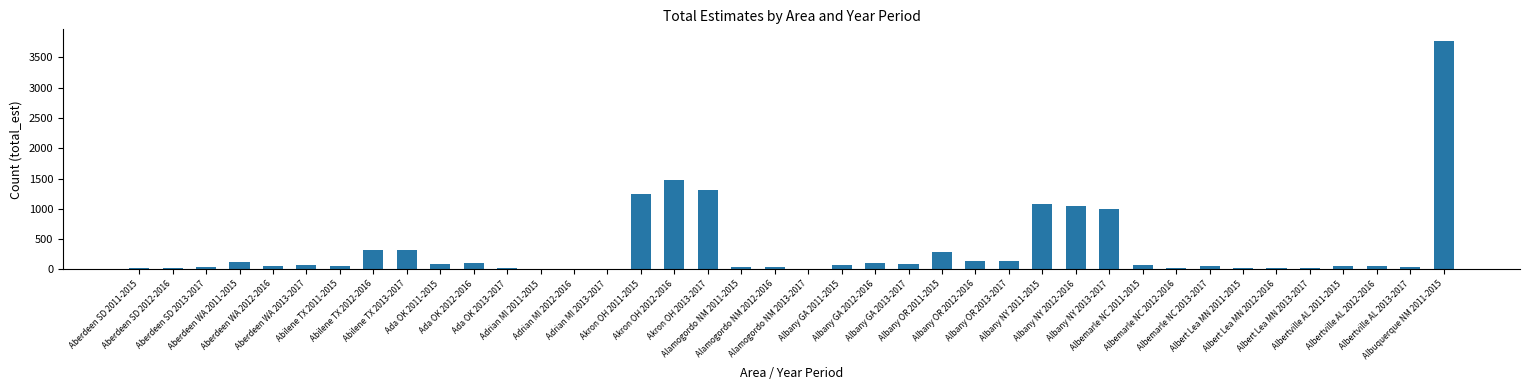

What is the sum of all values?

13450